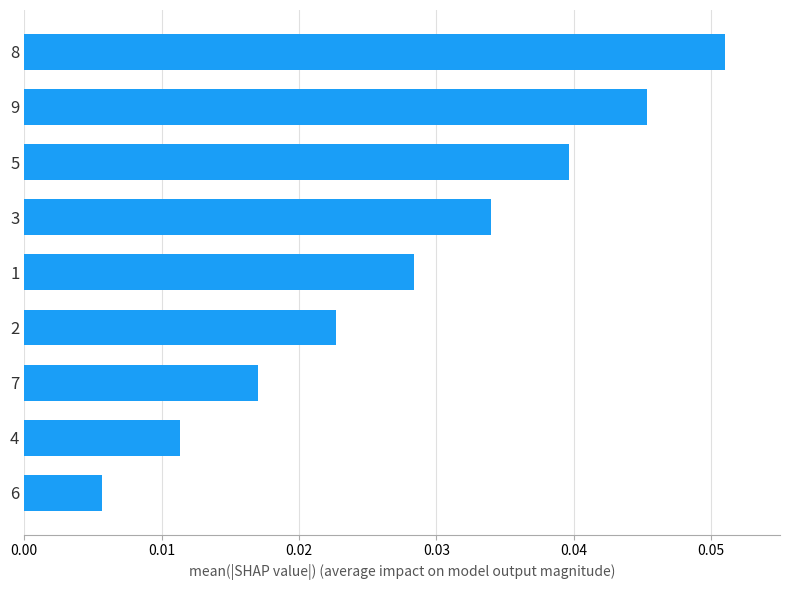

How many distinct data groups are displayed?

1